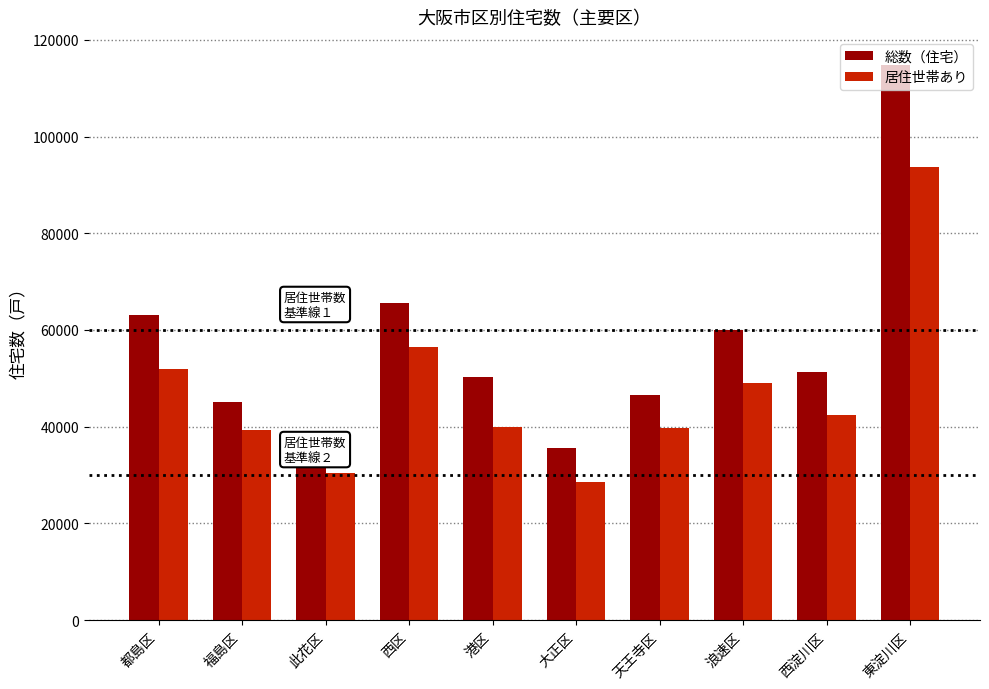

What is the difference between the 総数（住宅） values at 浪速区 and 福島区?

14880